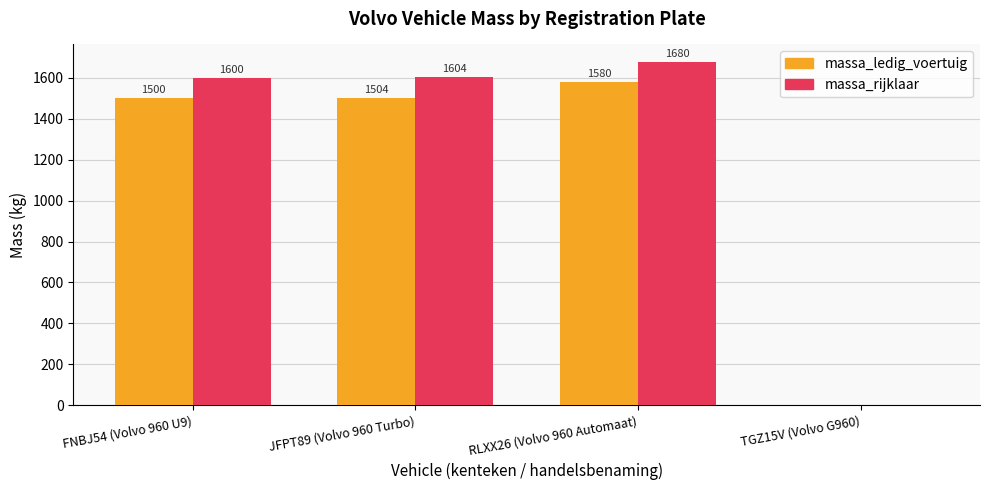

Between JFPT89 (Volvo 960 Turbo) and TGZ15V (Volvo G960), which series saw the biggest shift?

massa_rijklaar